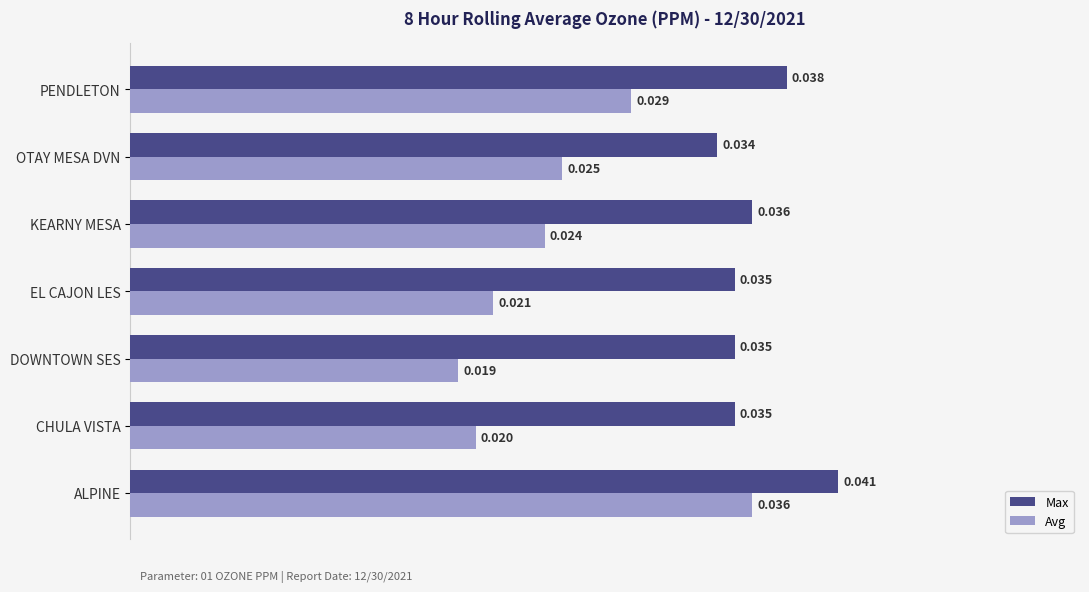

List the series in order of their overall mean, highest first.

Max, Avg